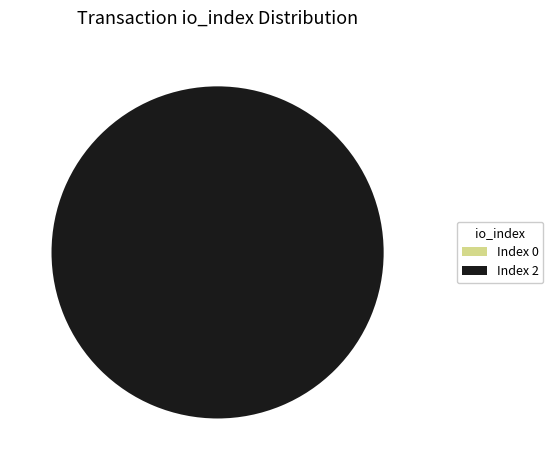

What is the largest slice in the pie chart?

Index 2